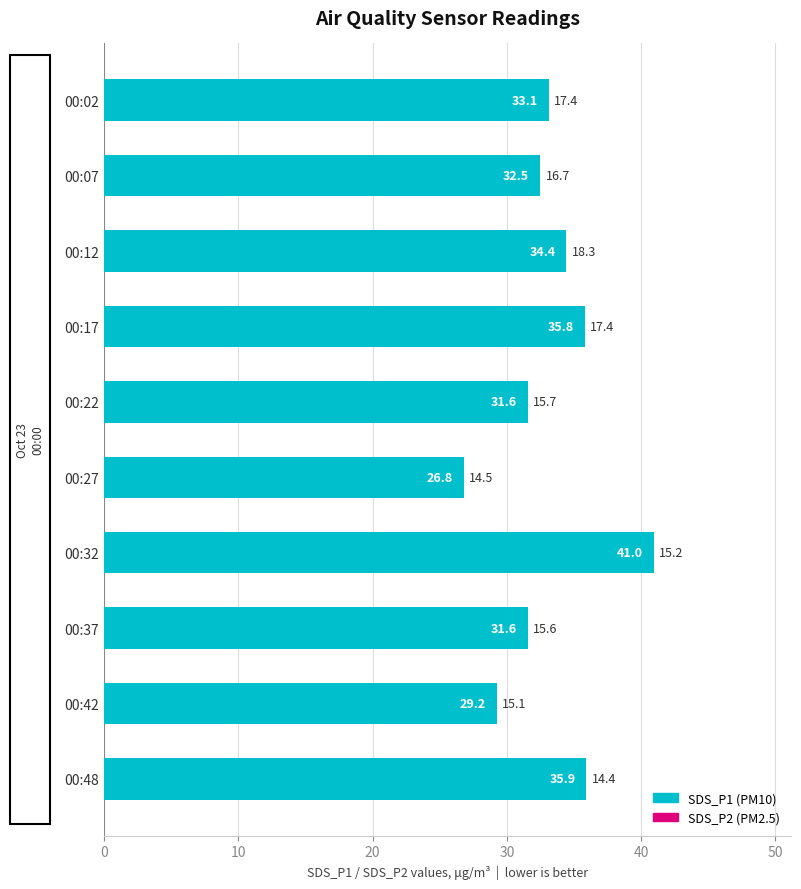

How many distinct data groups are displayed?

1